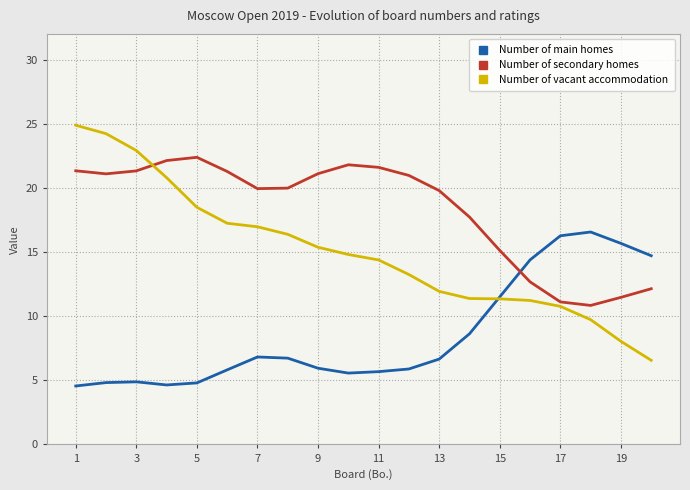

Which category has the highest value across all series?

1